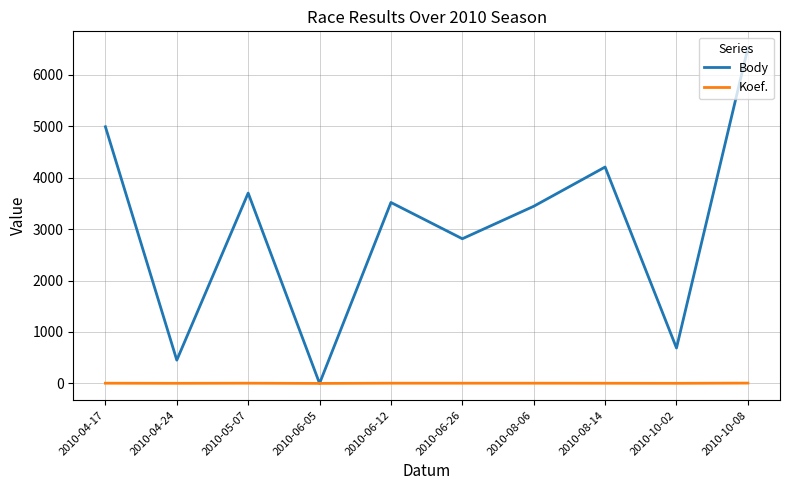

Where is Body nearest to the value 3259?

2010-08-06